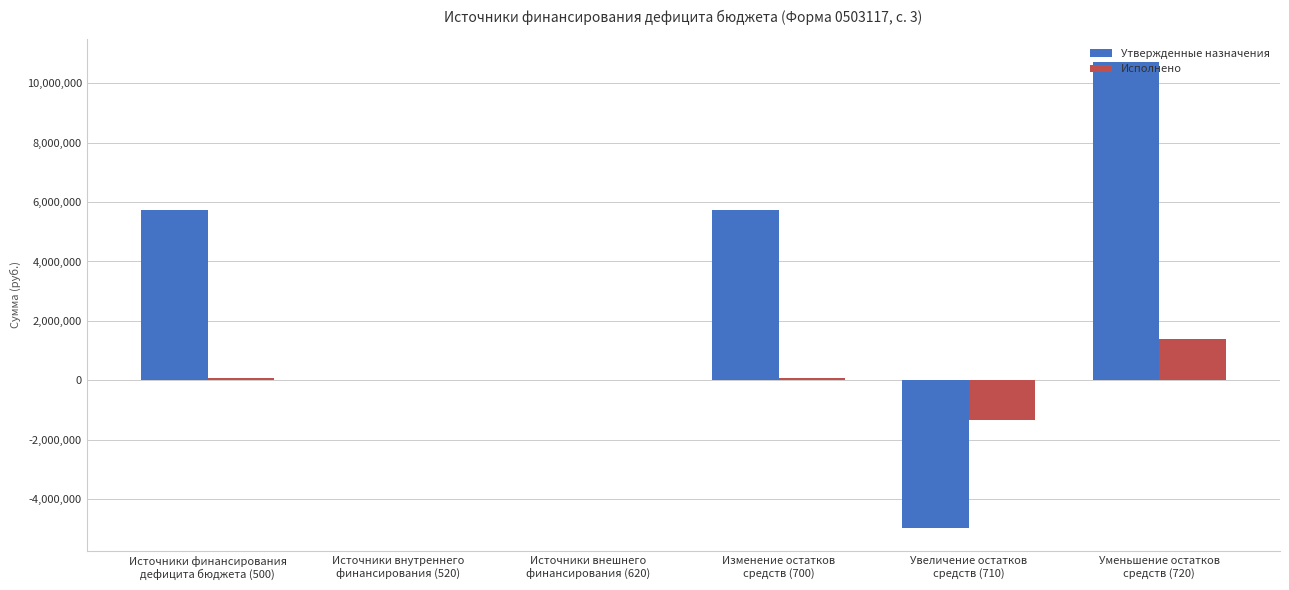

Which series has the widest spread of values?

Утвержденные назначения